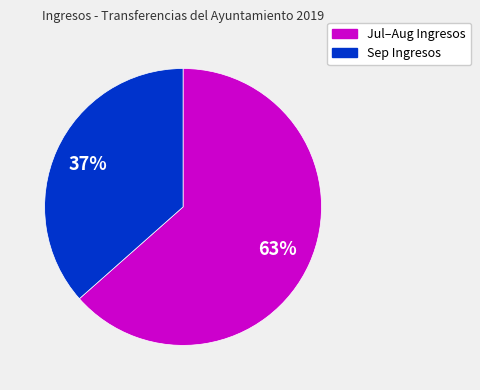

To the nearest percent, what is the average slice percentage?

50%